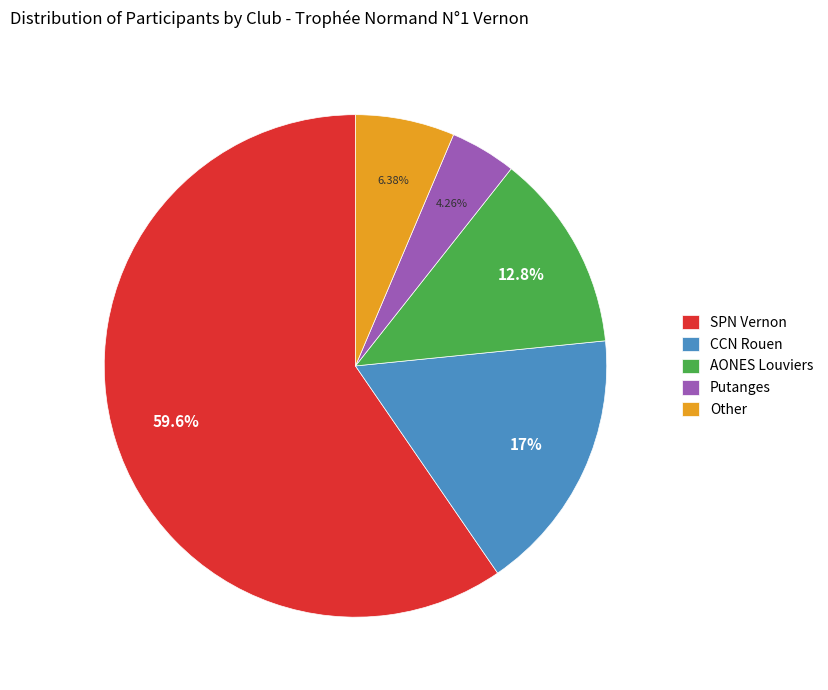

What is the total percentage of CCN Rouen and Other?

23.4%